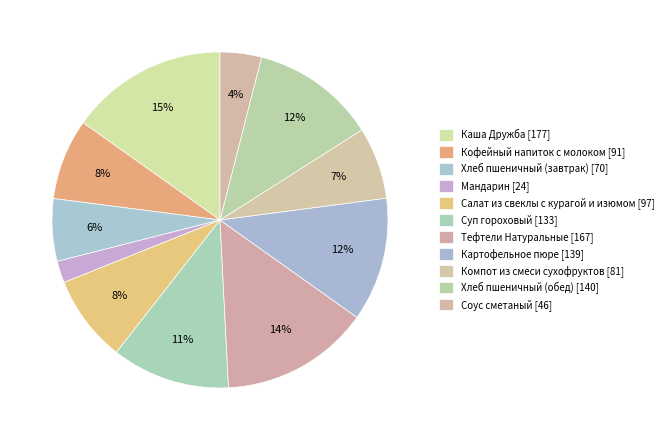

How many segments does this pie chart have?

11